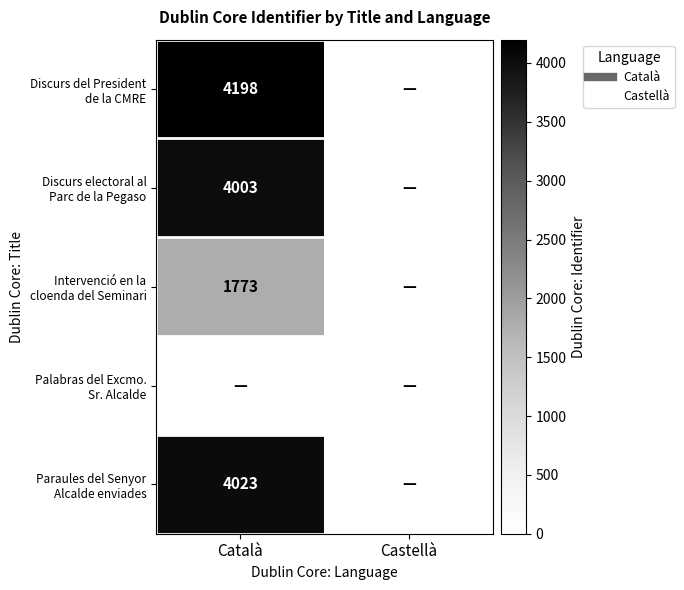

What is the average value of the Paraules del Senyor Alcalde enviades series?

2012